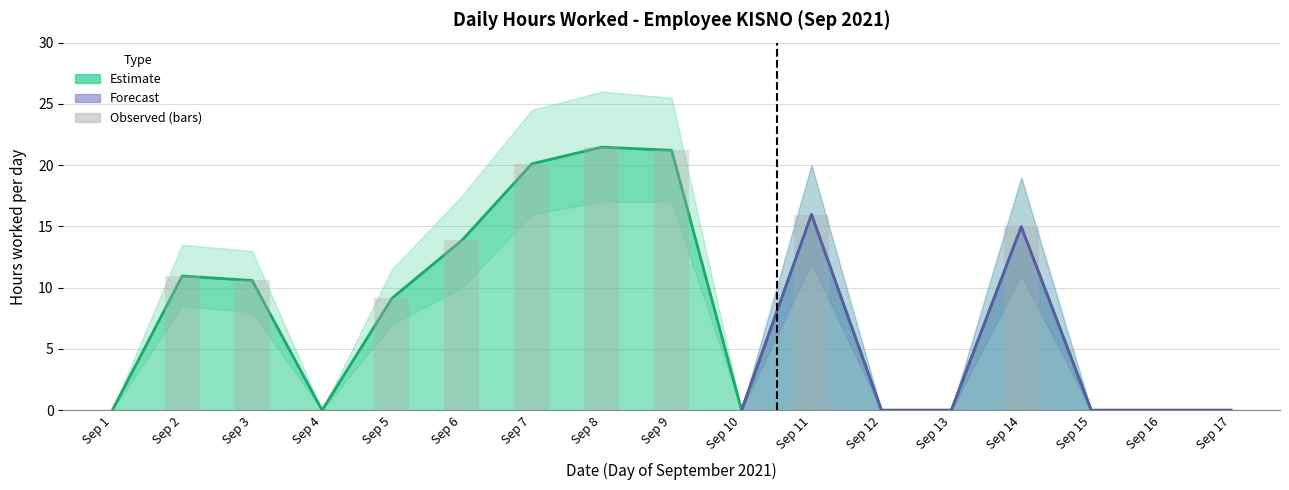

What is the value of the Hours Worked bar at the 14th from the left?

15.0